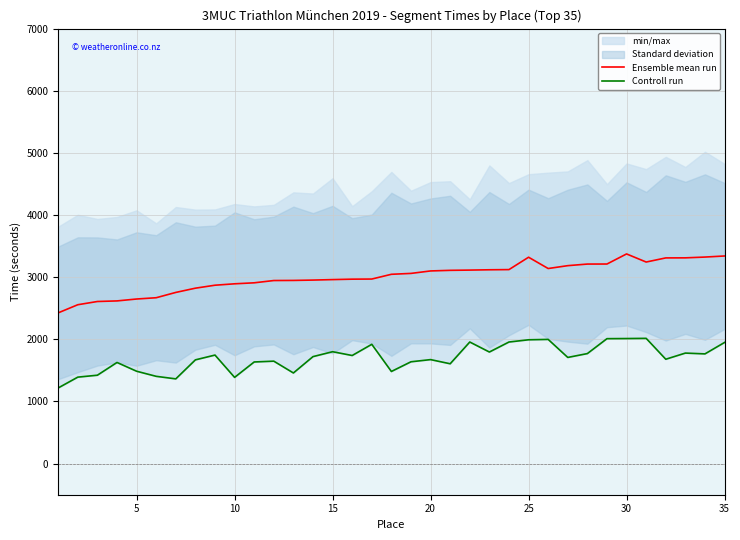

How many data points in Controll run are above 1709?

17